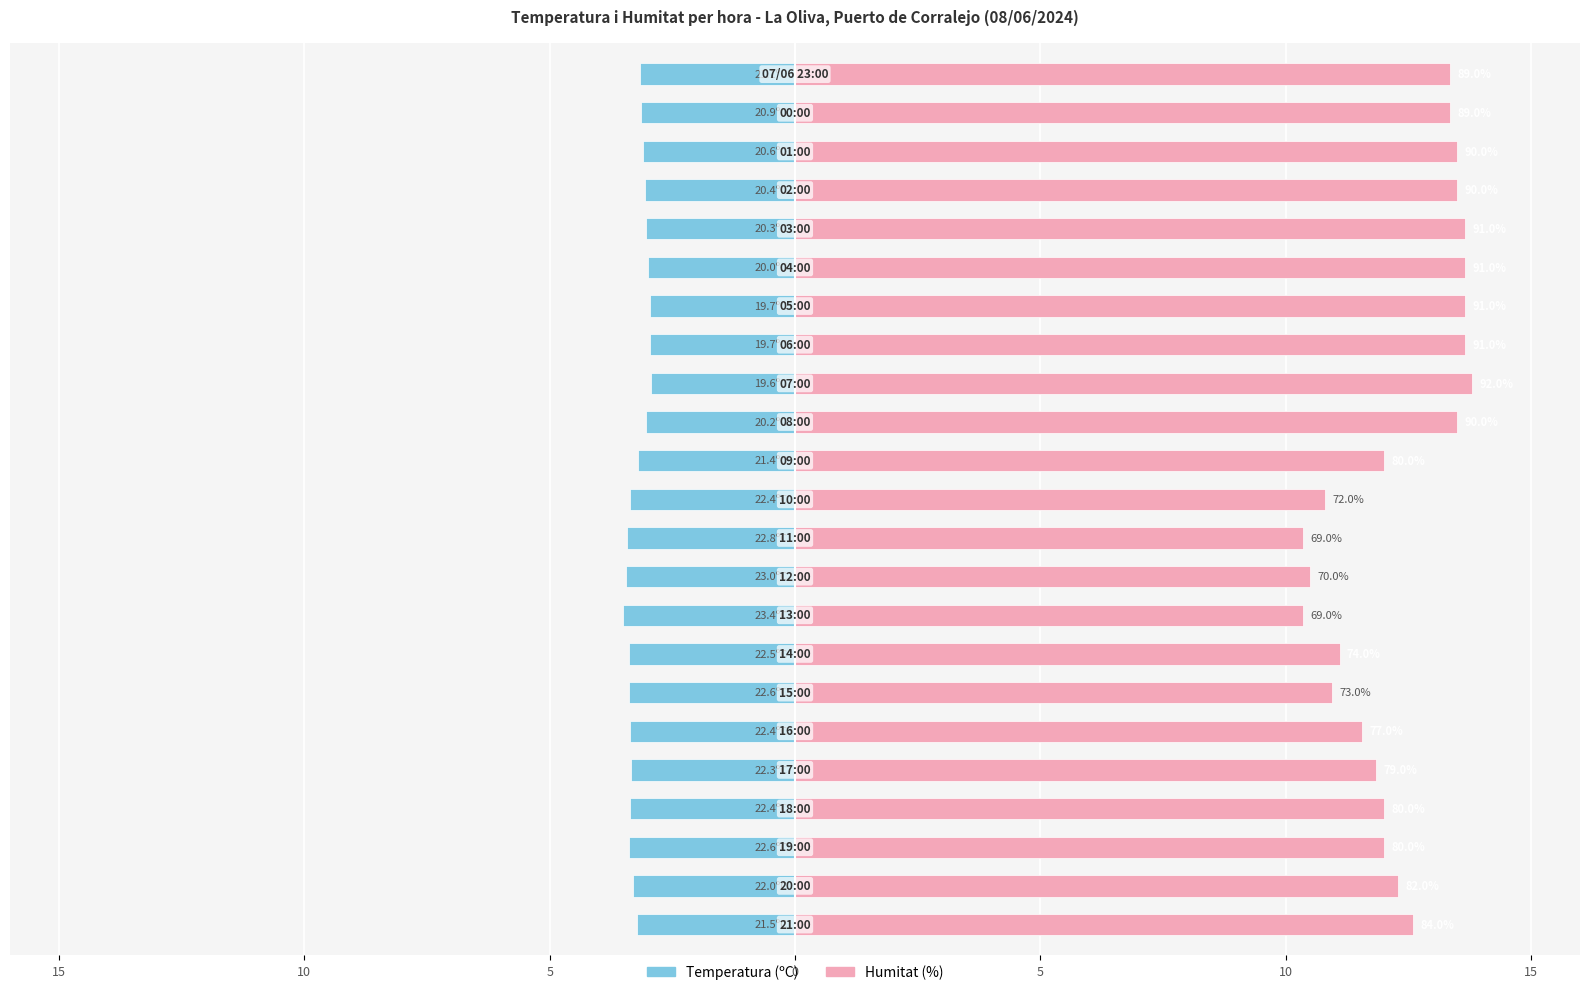

Rank the series by their maximum value, from highest to lowest.

Humitat (%), Temperatura (ºC)